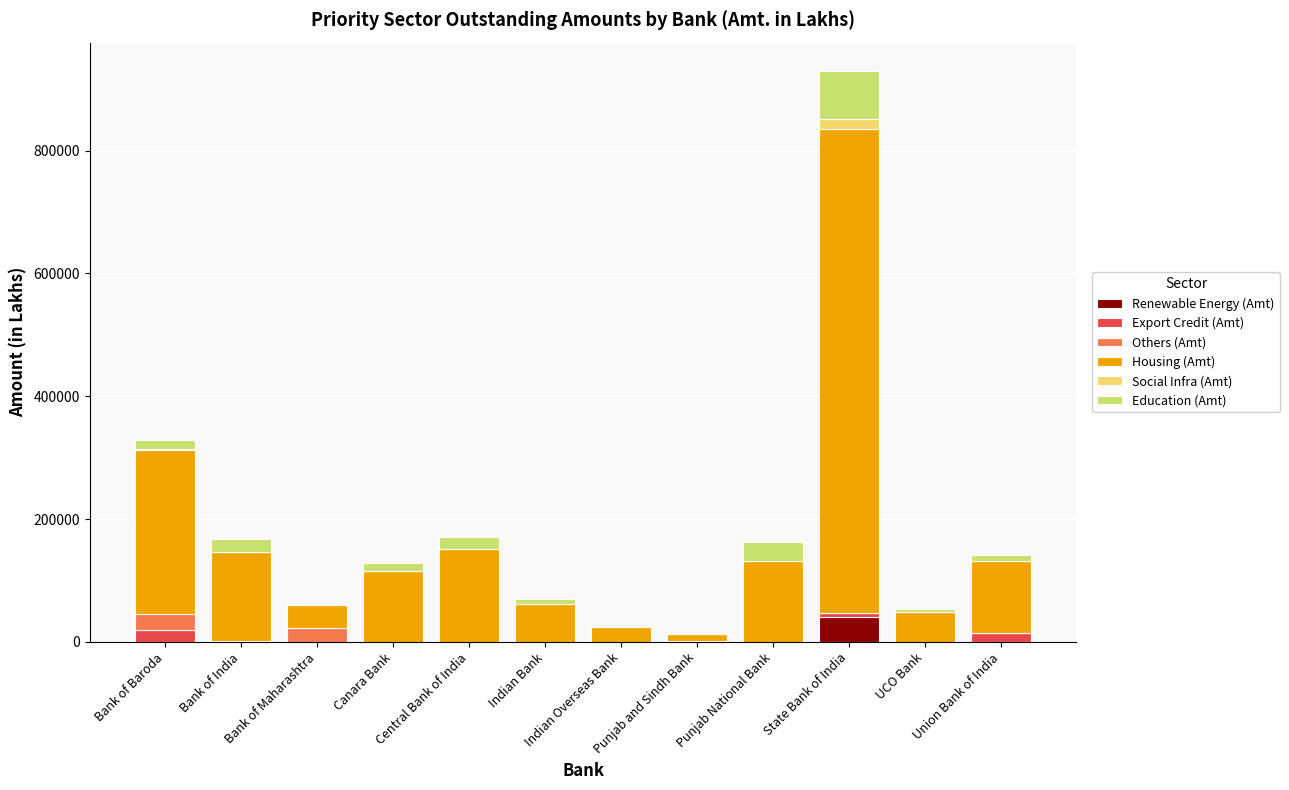

At which category is the sum across all series the highest?

State Bank of India